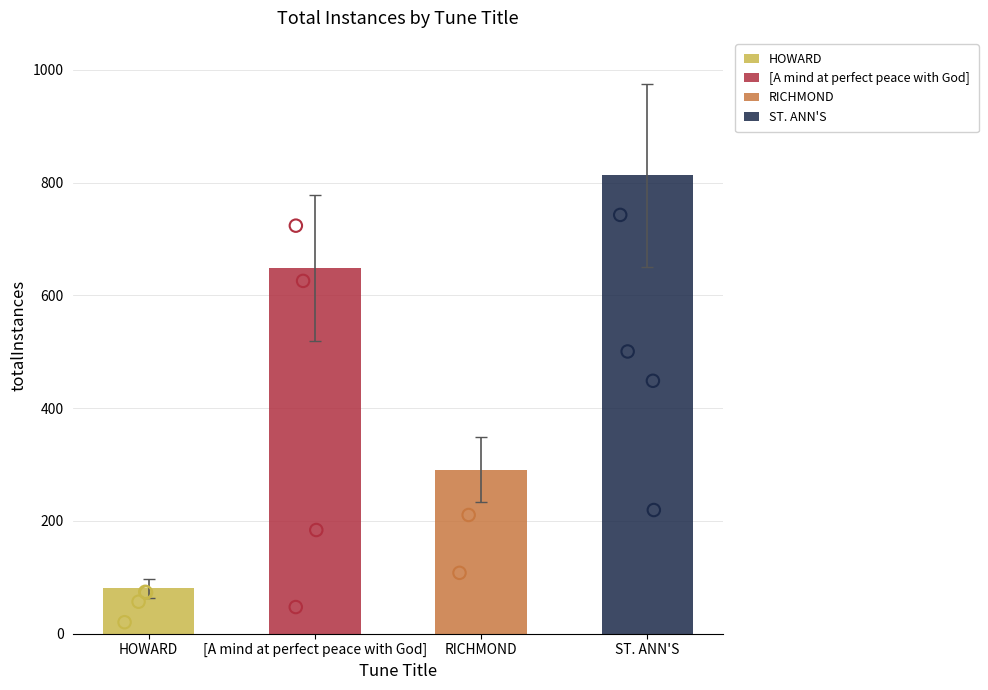

What is the change in value from HOWARD to RICHMOND?

+211